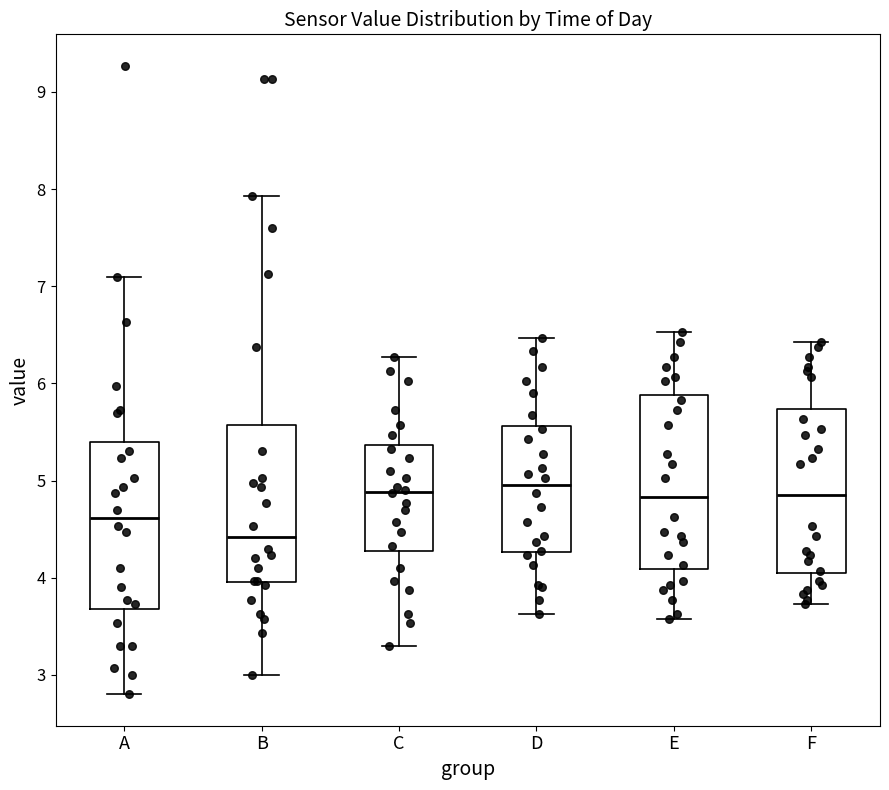

Reading left to right, read every box against the y-axis: the position of its median line, the range the box covers, and the ends of its whiskers. The values are not printed on the chart, so give them approximately, as read against the axis.

A: median 4.6, box 3.7 to 5.4, whiskers 2.8 to 7.1
B: median 4.4, box 4.0 to 5.6, whiskers 3.0 to 7.9
C: median 4.9, box 4.3 to 5.4, whiskers 3.3 to 6.3
D: median 5.0, box 4.3 to 5.6, whiskers 3.6 to 6.5
E: median 4.8, box 4.1 to 5.9, whiskers 3.6 to 6.5
F: median 4.9, box 4.0 to 5.7, whiskers 3.7 to 6.4